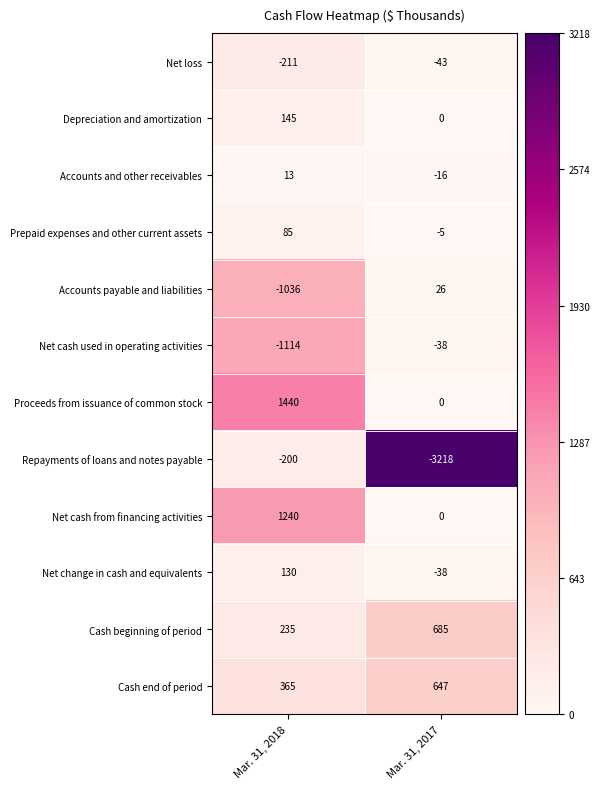

Which label corresponds to the smallest value in the chart?

Mar. 31, 2017